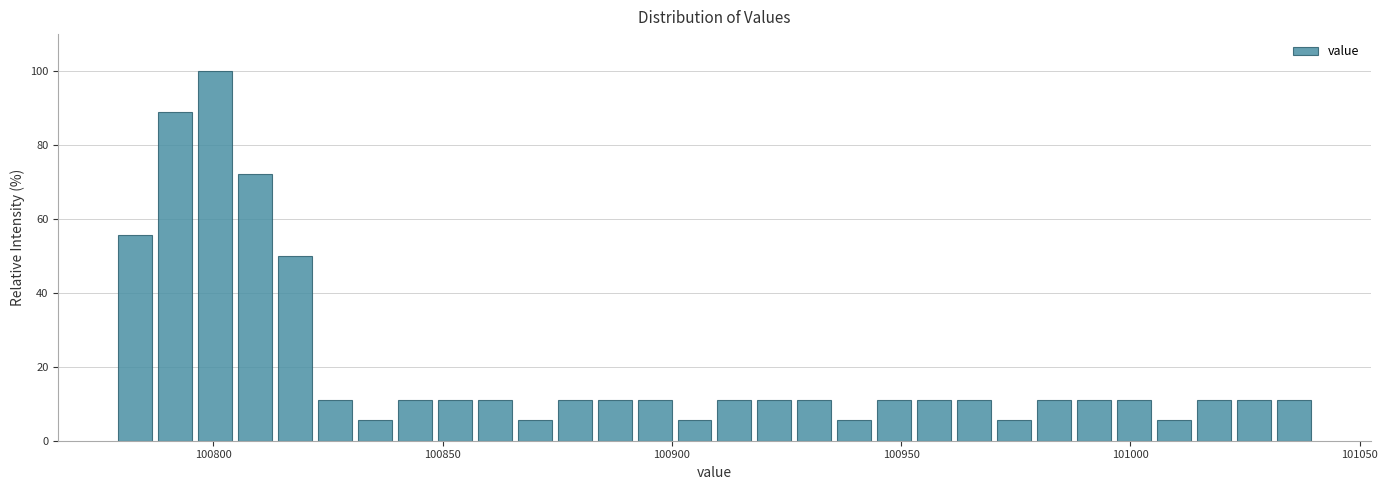

Around what value on the x-axis is the tallest bar? Give the approximate position of its centre, as read against the axis.

100800